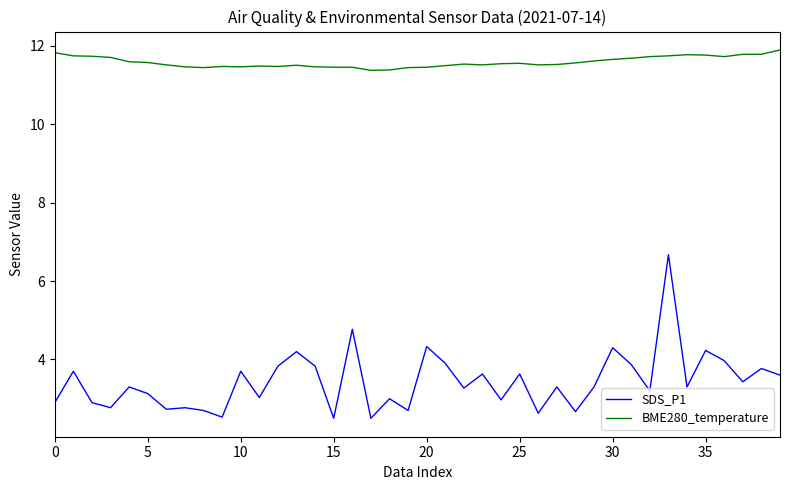

True or false: SDS_P1 and BME280_temperature intersect in this chart.

False